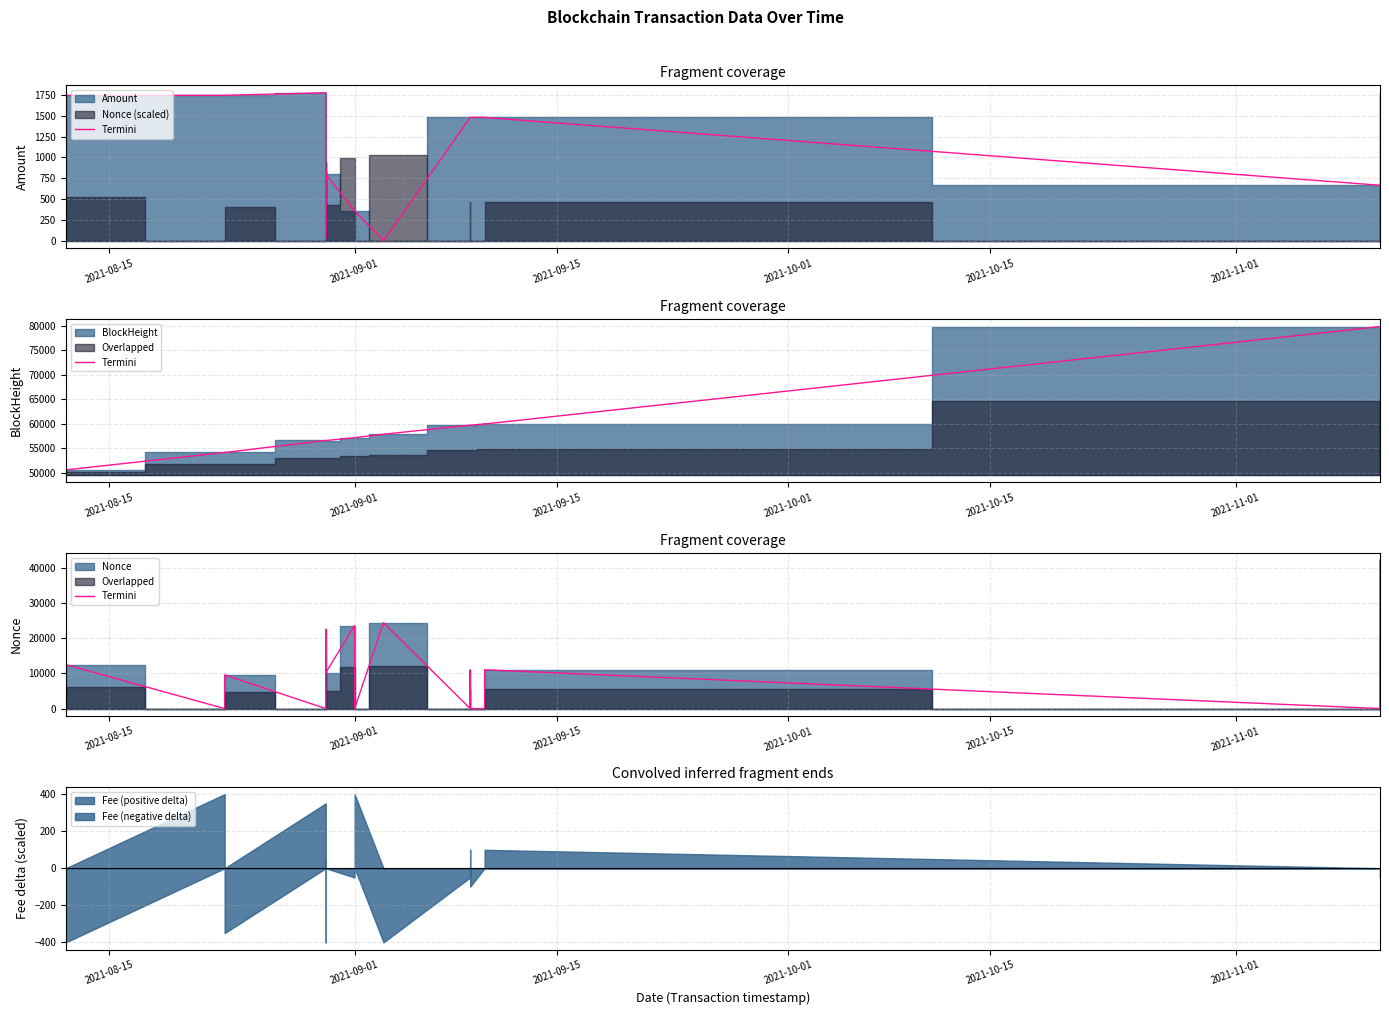

What is the maximum value shown in the chart?

42125